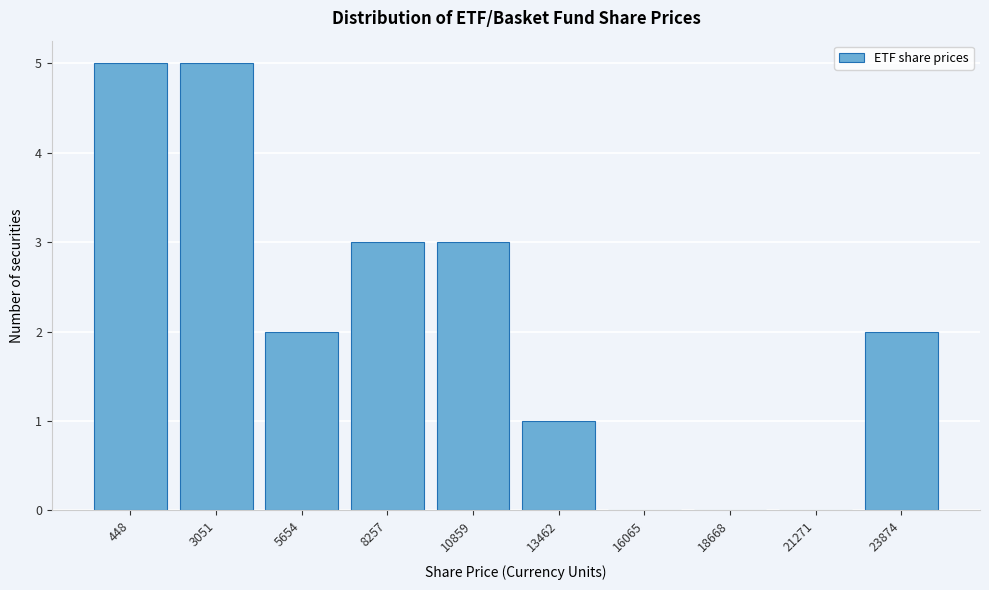

Reading right to left, list all the values displayed in this chart.

23874=2	21271=0	18668=0	16065=0	13462=1	10859=3	8257=3	5654=2	3051=5	448=5